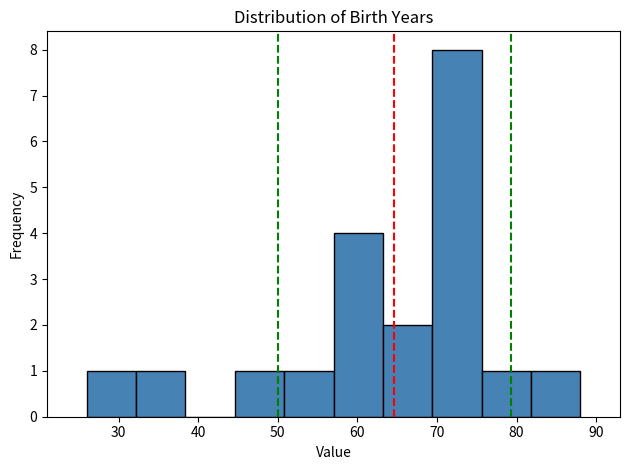

Reading left to right, transcribe this chart: for each bar, give the range it covers on the x-axis and its height. Neither the bar edges nor the heights are printed on the chart, so give them approximately, as read against the axes.

26.0 to 32.2: 1
32.2 to 38.4: 1
38.4 to 44.6: 0
44.6 to 50.8: 1
50.8 to 57.0: 1
57.0 to 63.2: 4
63.2 to 69.4: 2
69.4 to 75.6: 8
75.6 to 81.8: 1
81.8 to 88.0: 1